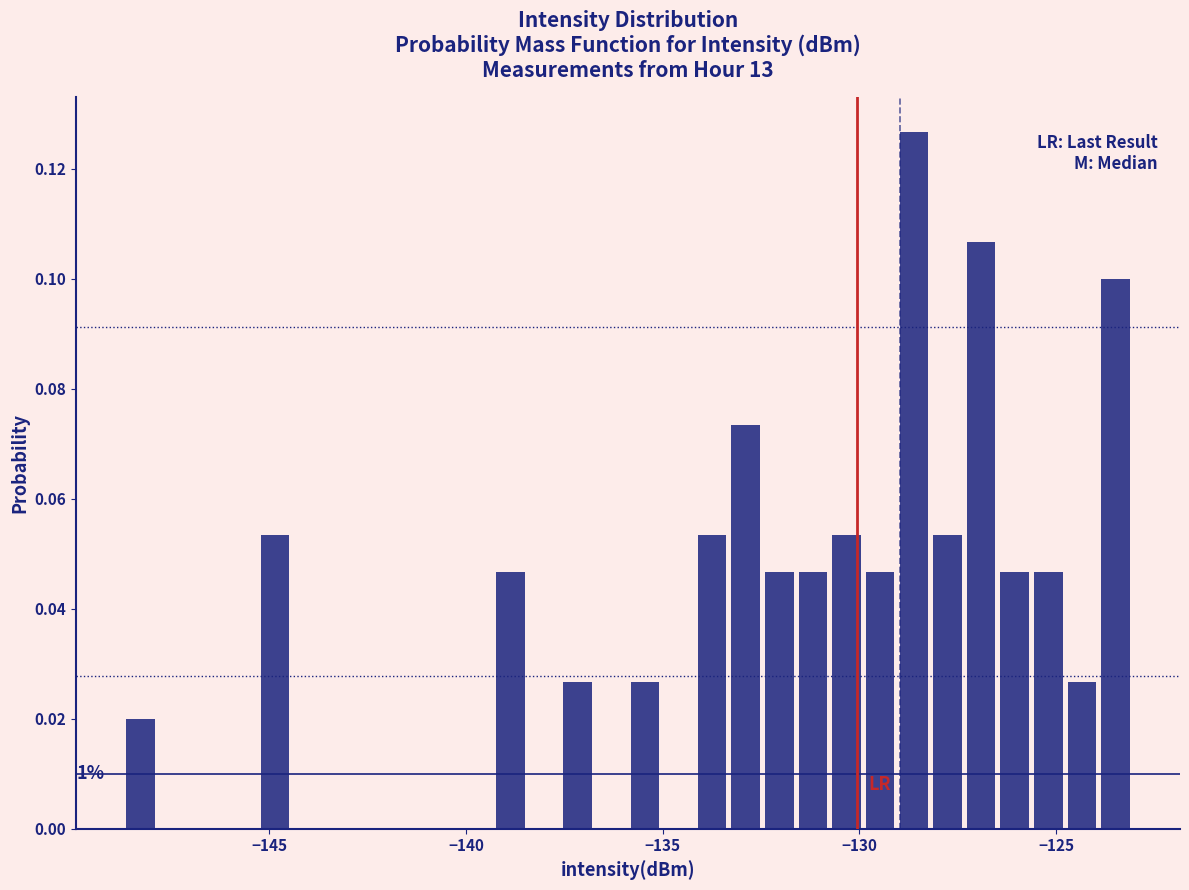

Read against the x-axis, roughly where is the centre of the tallest bar?

-128.5